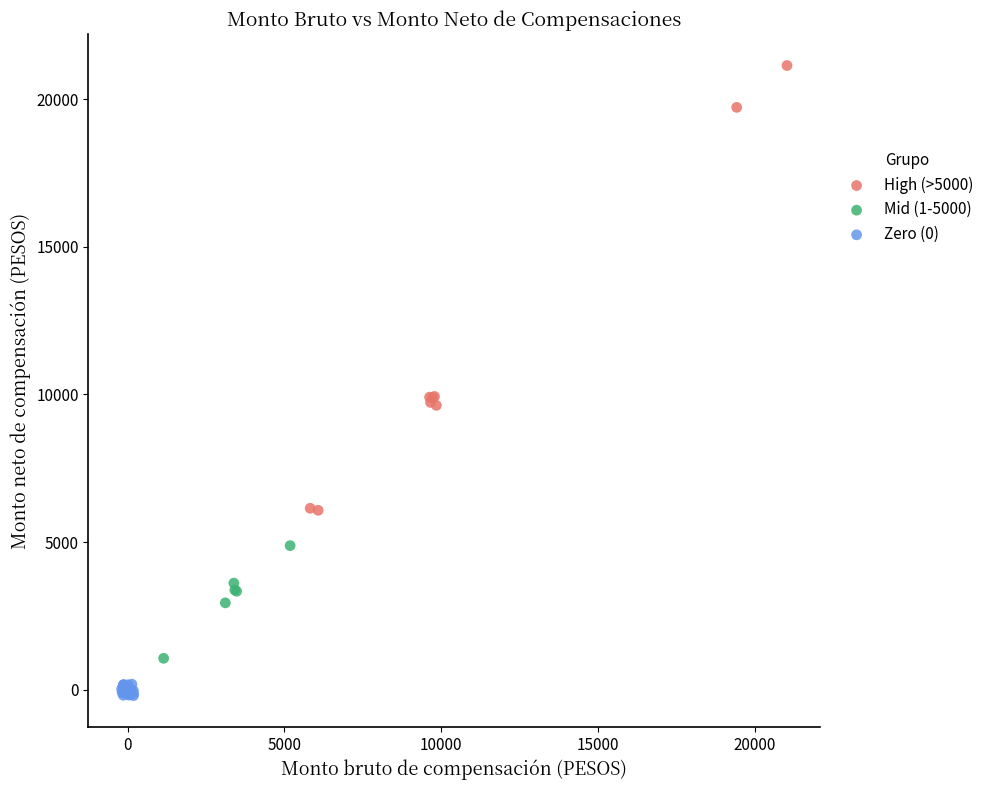

Which series has the widest spread of Y values?

High (>5000)